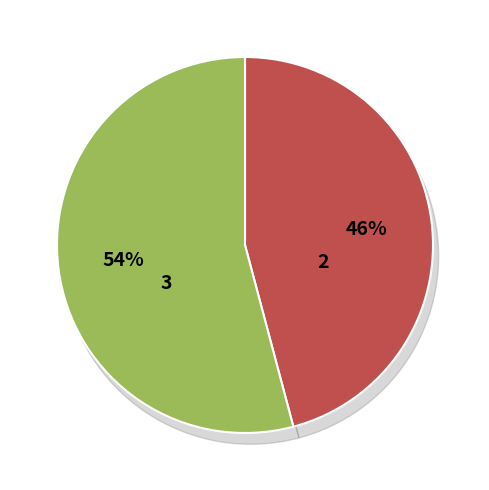

To the nearest percent, what is the combined percentage of Кисель ягодный and Салат из свежих помидоров?

11%